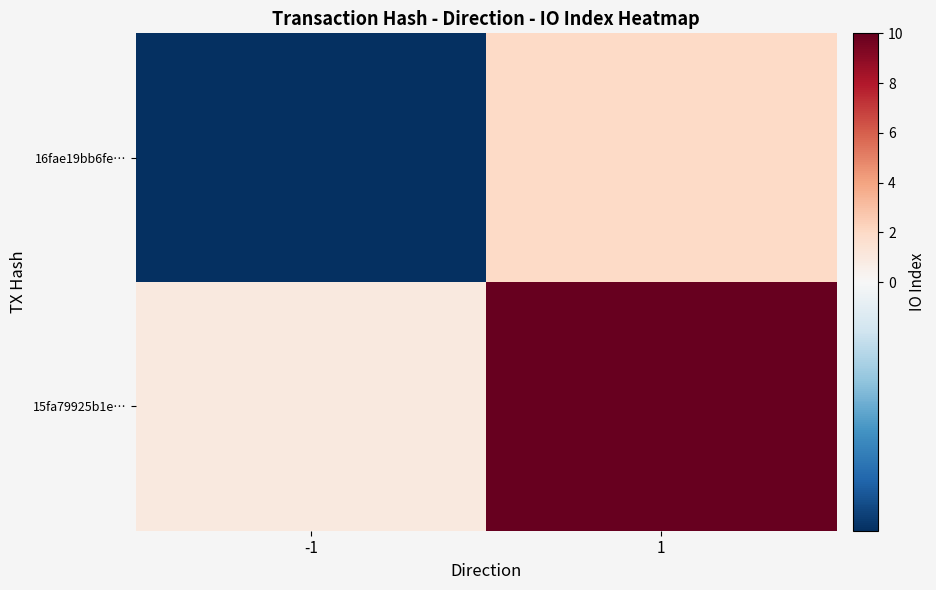

Which series changed the most between -1 and 1?

15fa79925b1e…